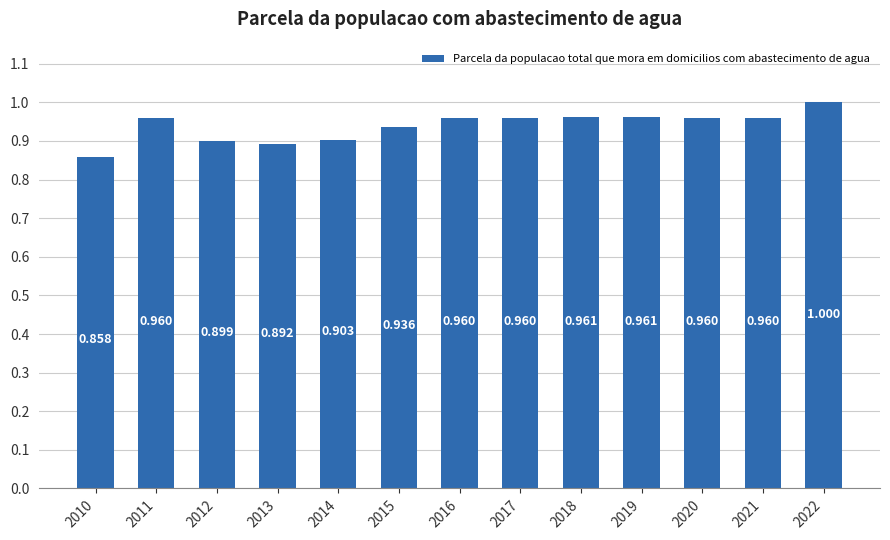

What is the sum of all values?

12.2